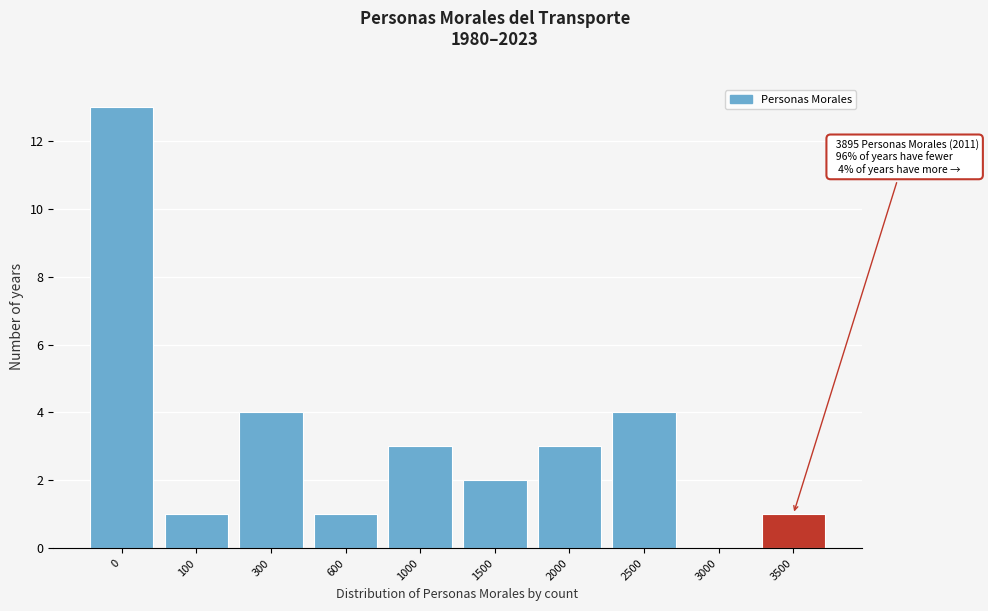

Reading left to right, extract all data points from this chart.

0=13	100=1	300=4	600=1	1000=3	1500=2	2000=3	2500=4	3000=0	3500=1